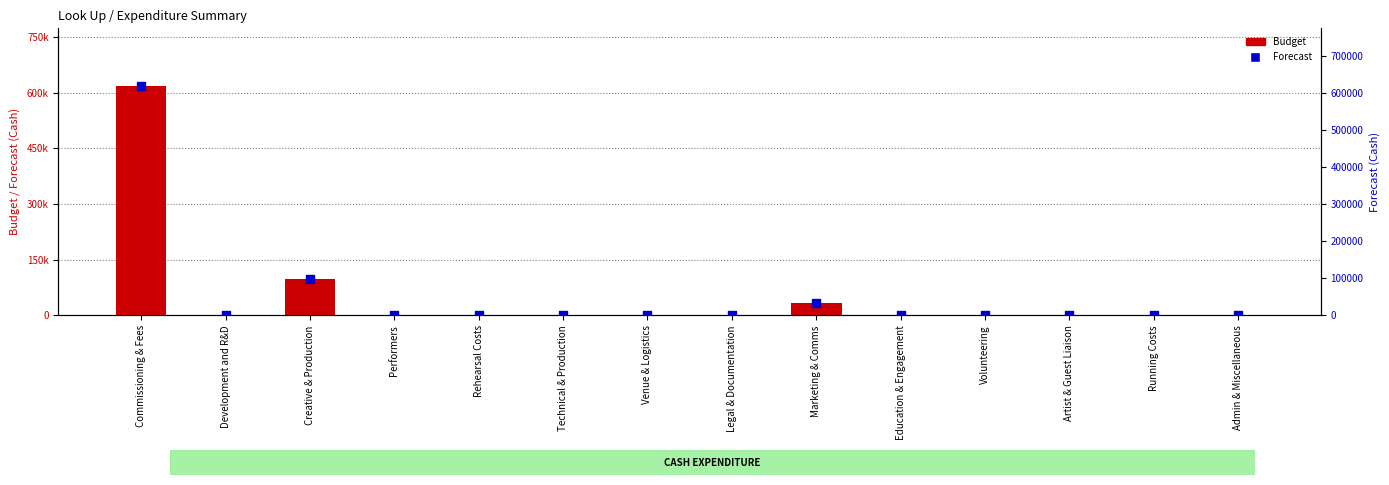

What are all the series names shown in the legend?

Budget, Forecast